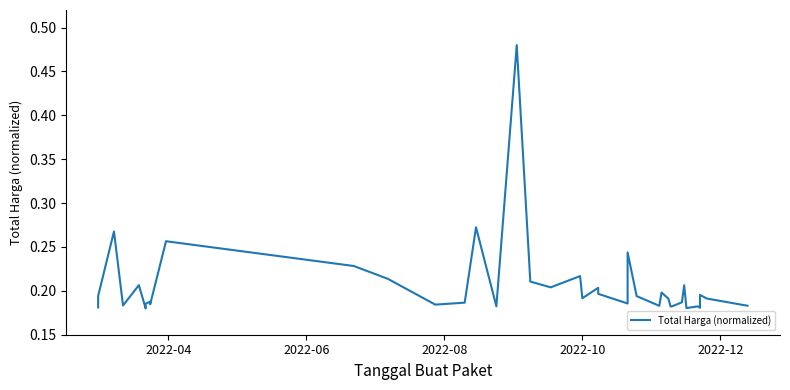

Reading left to right, what are all the values shown in this chart?

0.2	0.2	0.3	0.2	0.2	0.2	0.2	0.2	0.2	0.2	0.3	0.2	0.2	0.2	0.2	0.3	0.2	0.5	0.2	0.2	0.2	0.2	0.2	0.2	0.2	0.2	0.2	0.2	0.2	0.2	0.2	0.2	0.2	0.2	0.2	0.2	0.2	0.2	0.2	0.2